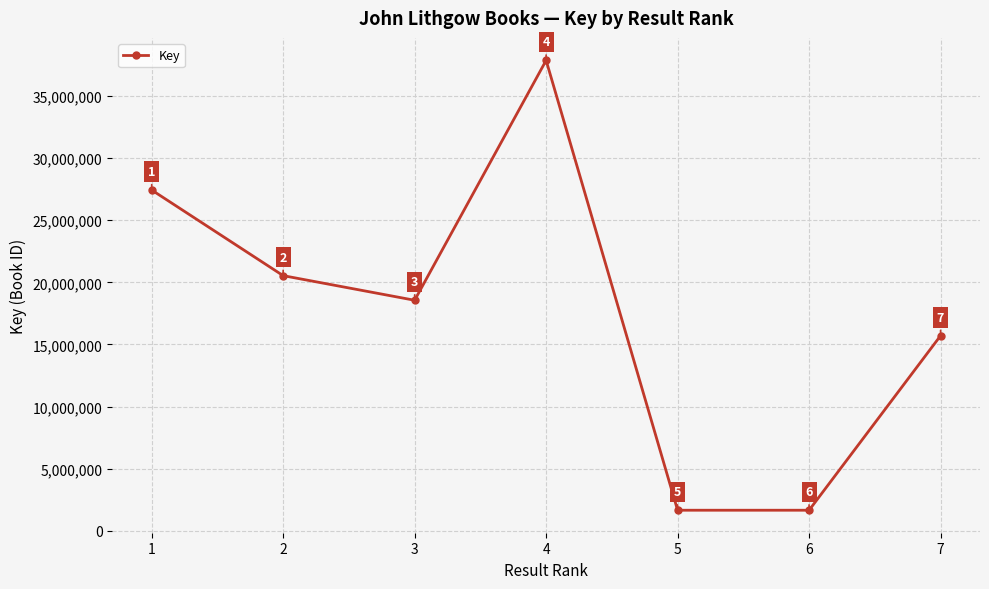

How many interior local peaks (higher than both neighbors) does the data have?

1